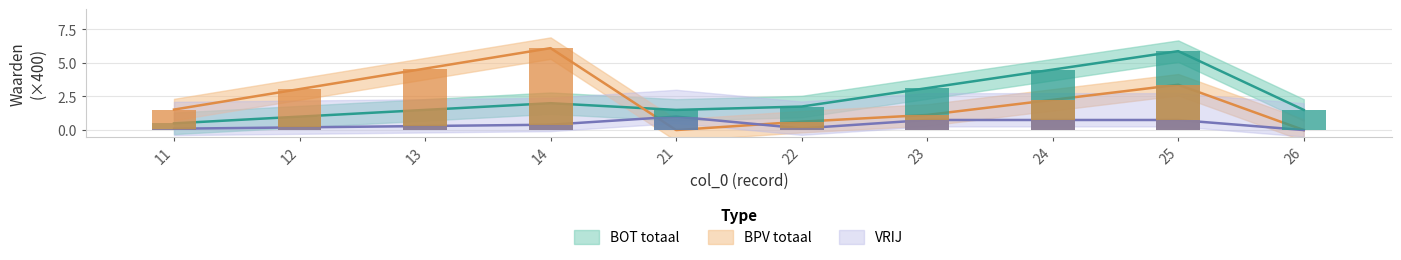

How many values in the BOT totaal series exceed 1?

8